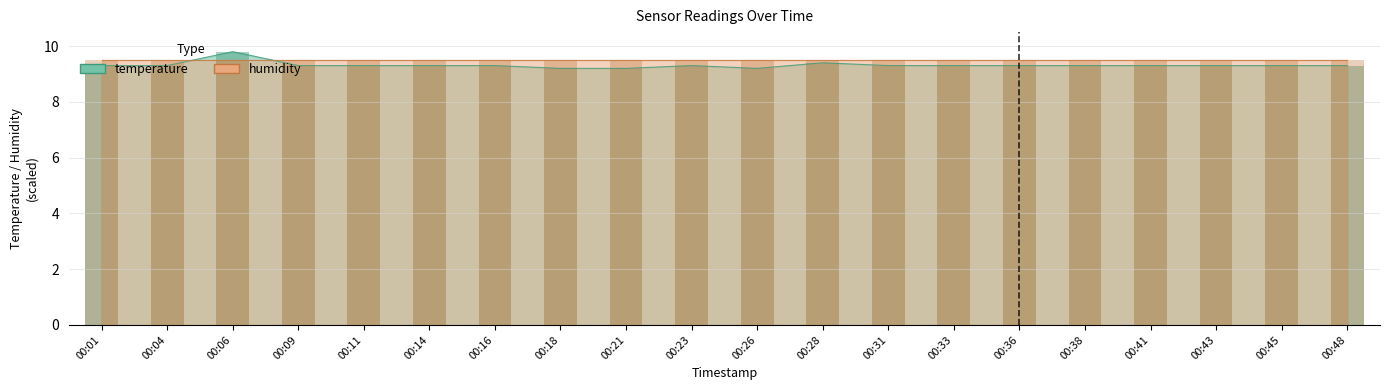

True or false: the data shows 9.8 at 00:06.

True